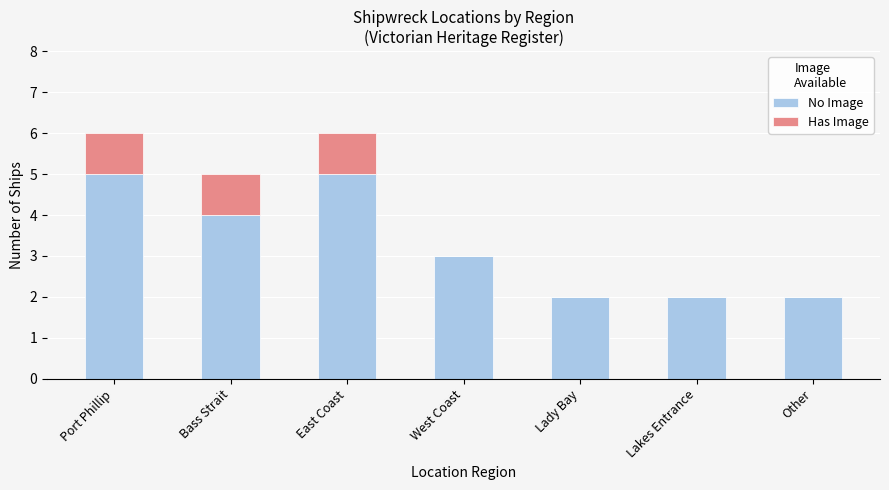

Where does the No Image series first go above 3?

Port Phillip